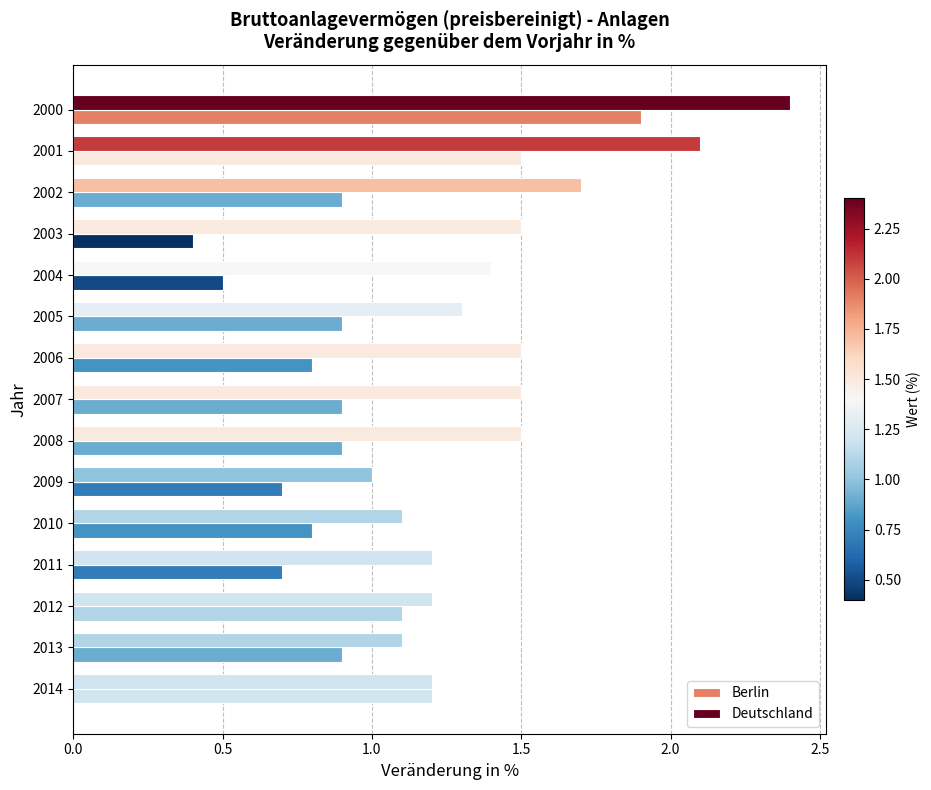

How many distinct data groups are displayed?

2